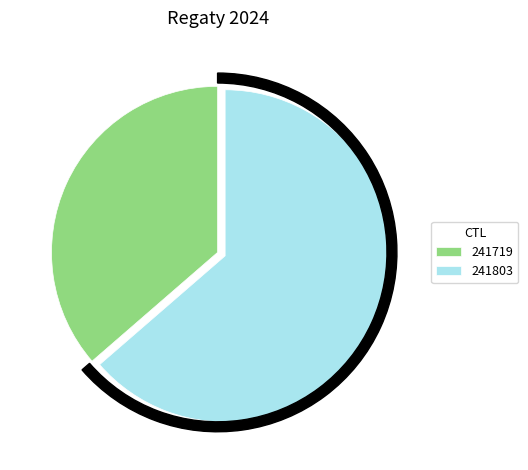

Combined, what portion of the pie is 241719 and 241803?

100.0%